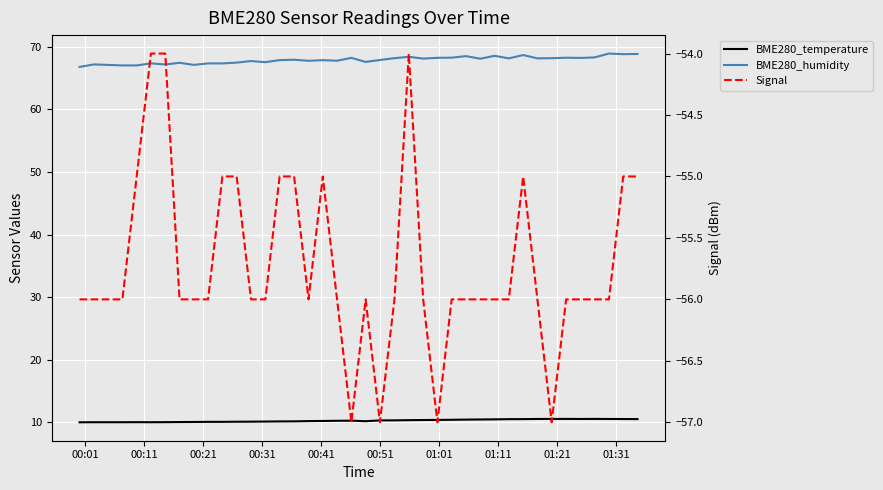

Rank the series by their average value, from highest to lowest.

BME280_humidity, BME280_temperature, Signal